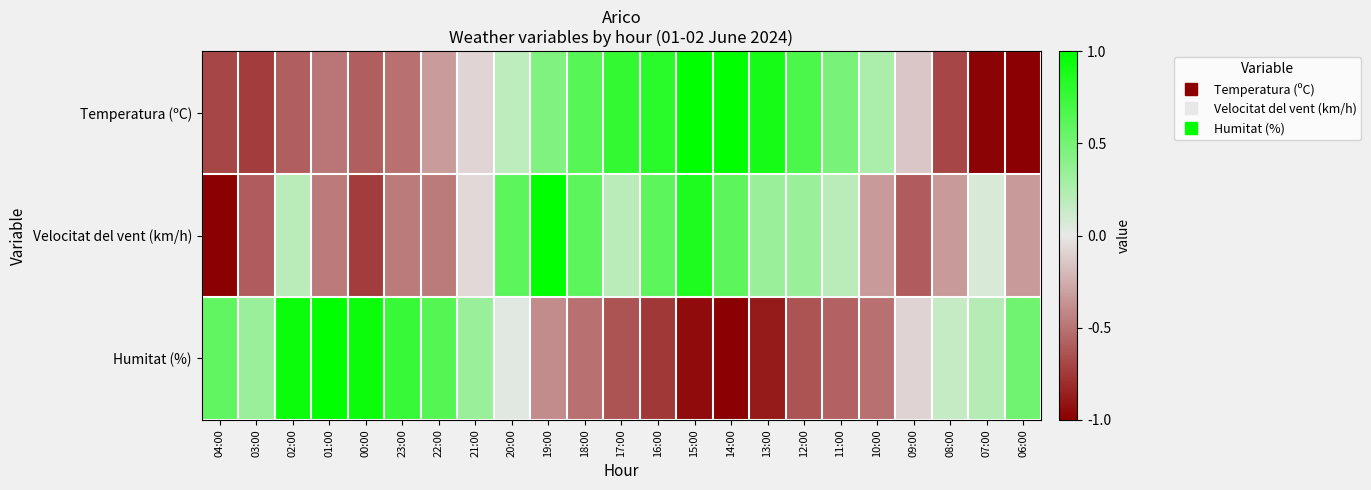

At how many categories does at least one series exceed 0?

22